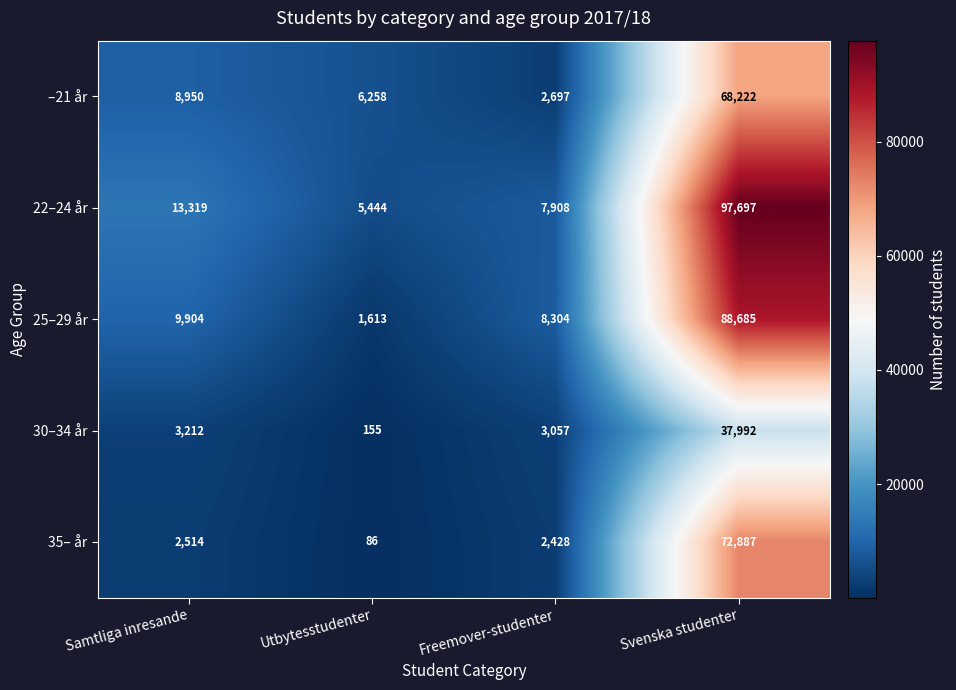

At which label does 35– år reach its minimum?

Utbytesstudenter